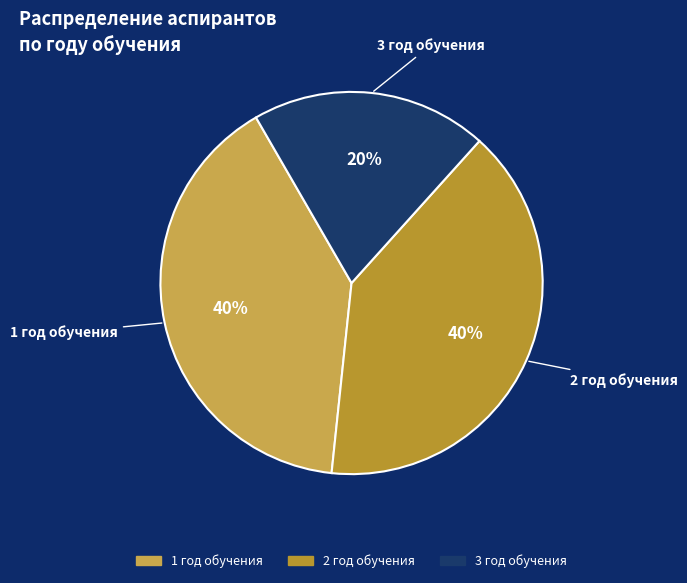

What is the ratio of the value at 3 год обучения to the value at 2 год обучения?

0.5